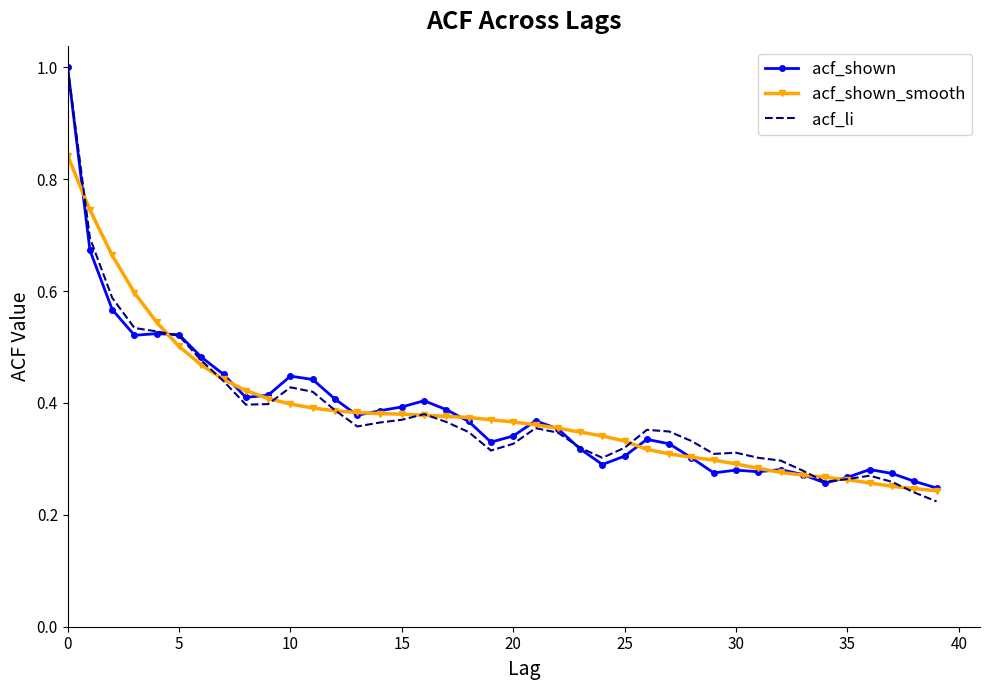

What is the greatest value displayed?

1.0